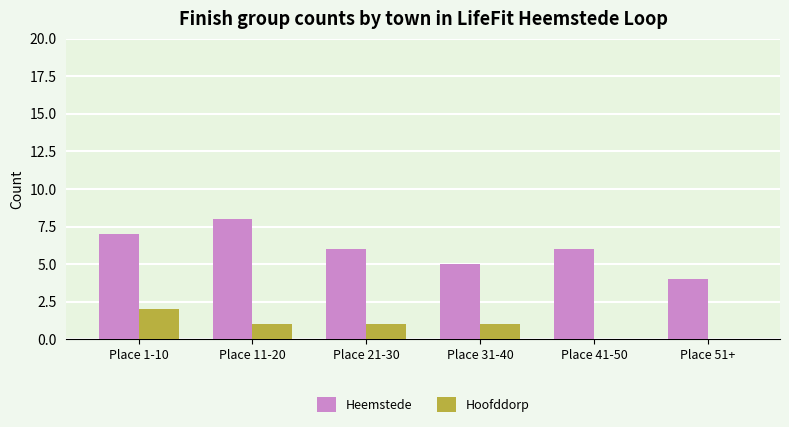

What is the sum of all Hoofddorp values?

5